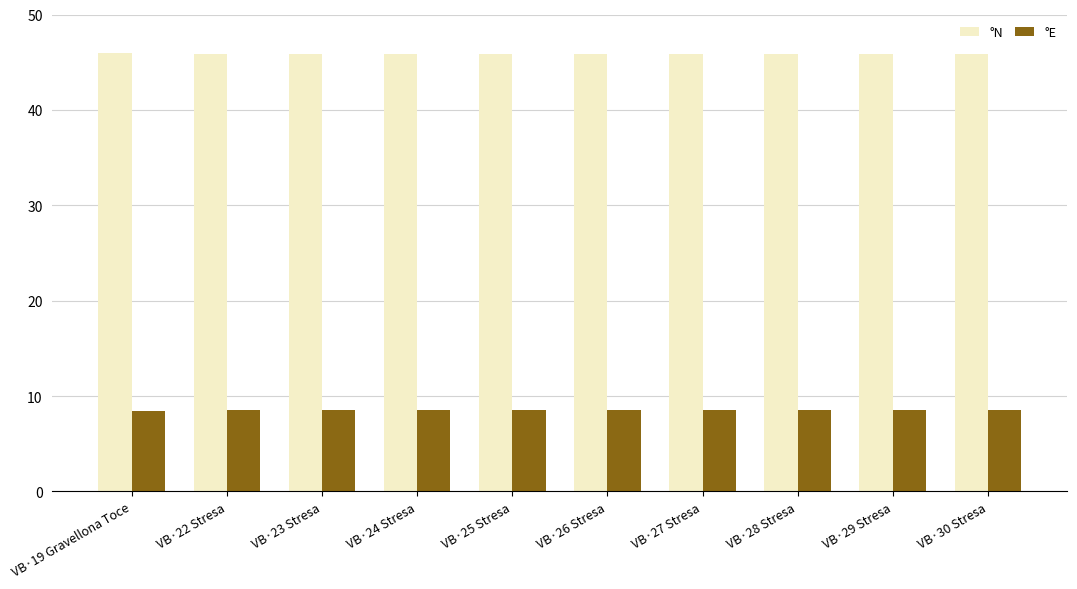

What position from the left is VB·27 Stresa?

7